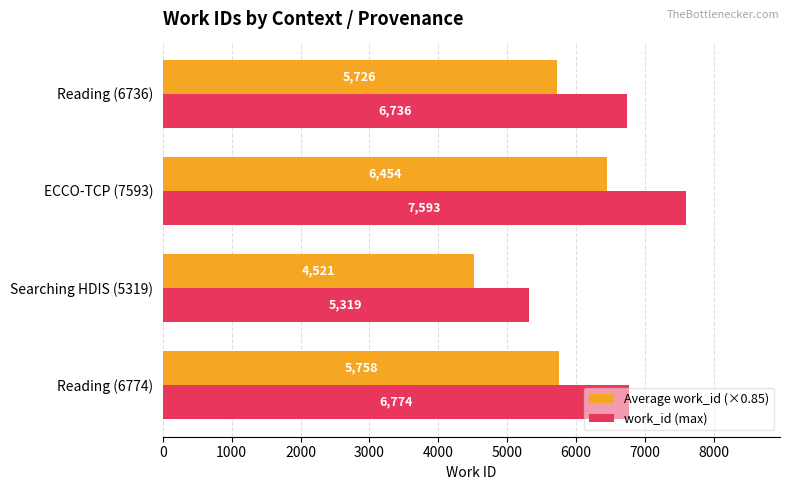

How many values in the Average work_id (×0.85) series are below 5757?

2